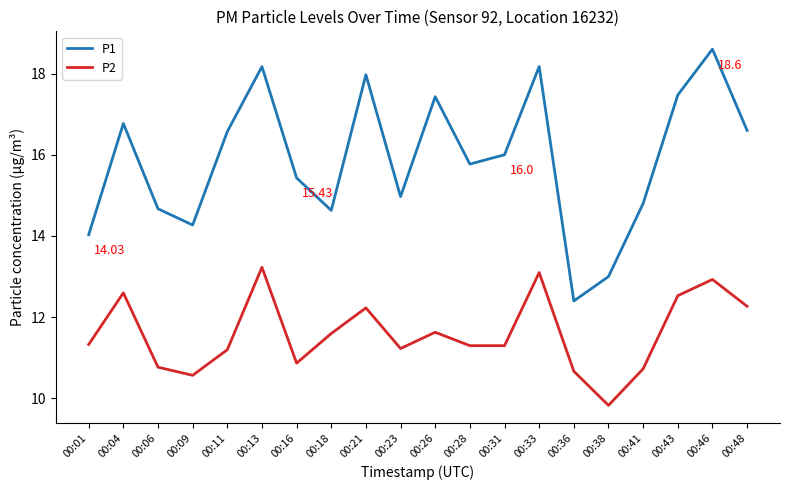

Which series has the largest range (max minus min)?

P1